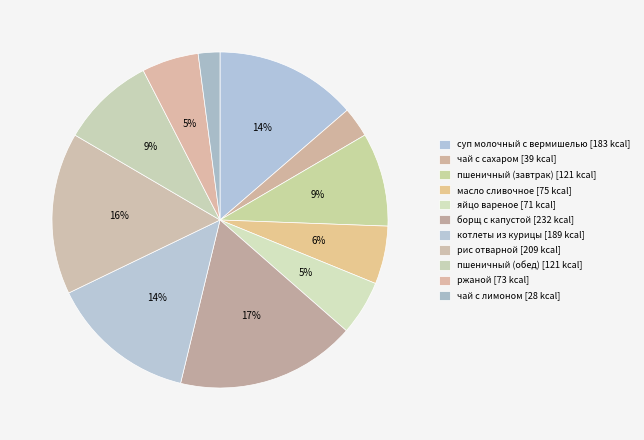

How many segments does this pie chart have?

11